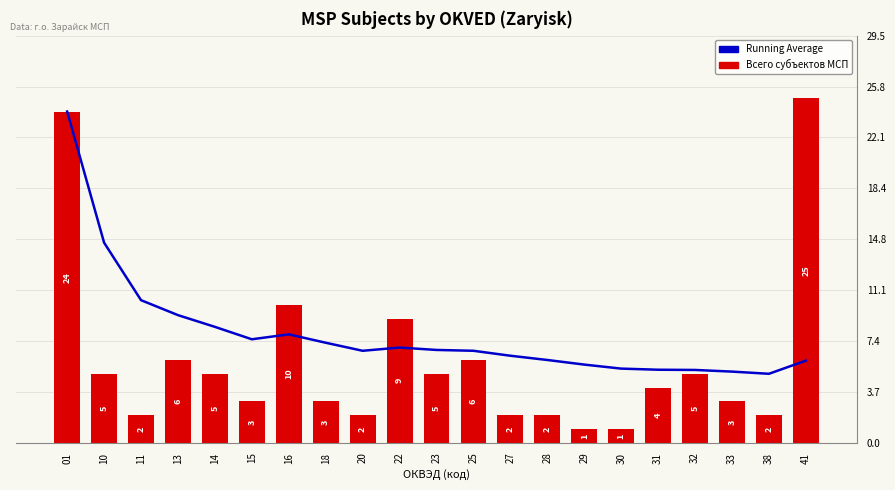

Count the number of categories in the chart.

21